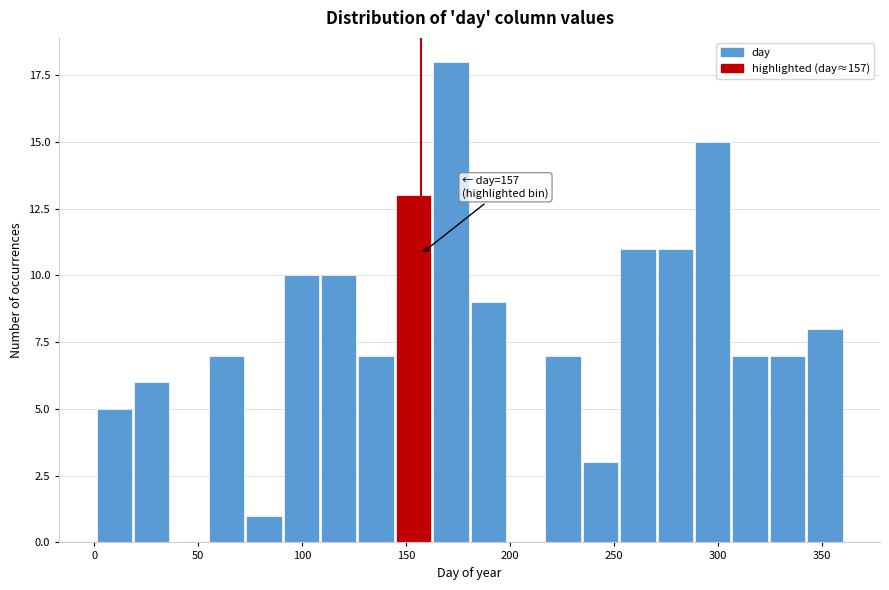

Around what value on the x-axis is the tallest bar? Give the approximate position of its centre, as read against the axis.

170